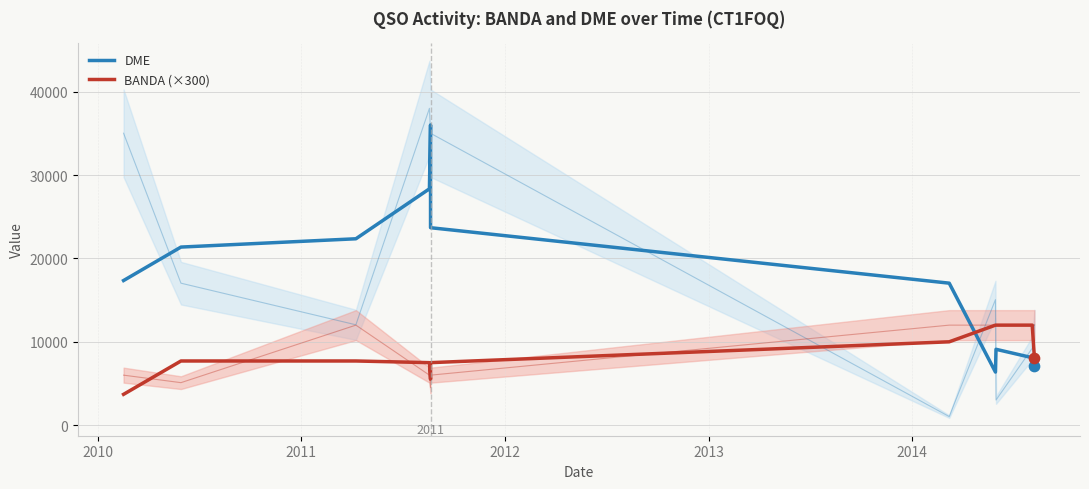

Is the value of BANDA (×300) at 7 greater than the value of DME at 9?

Yes